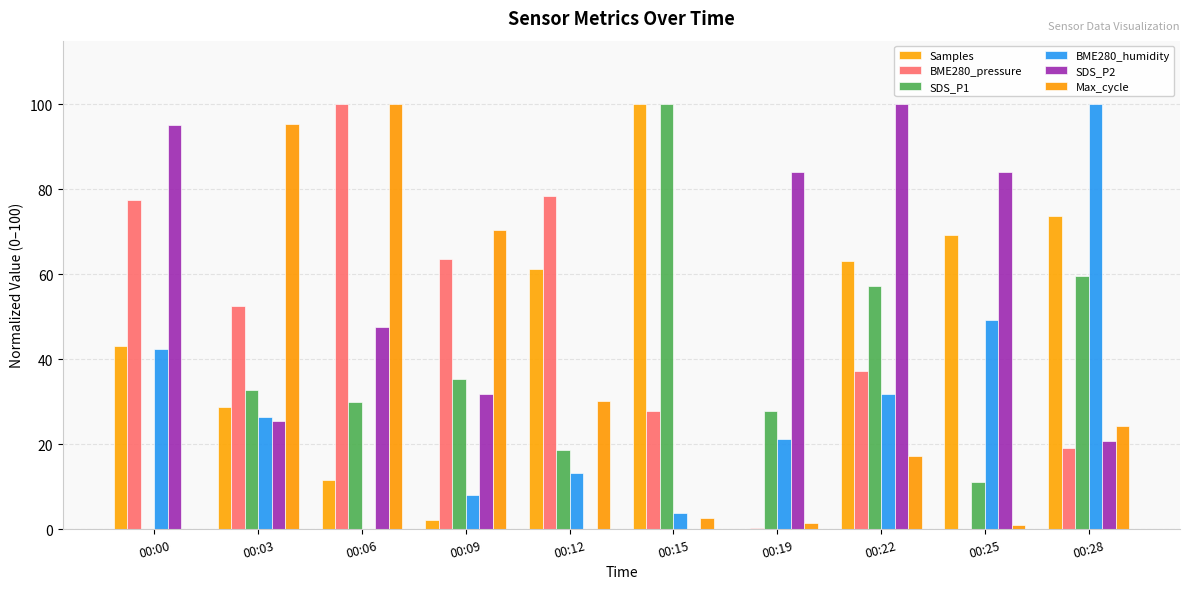

True or false: BME280_humidity has a value of 33.7 at 00:06.

False